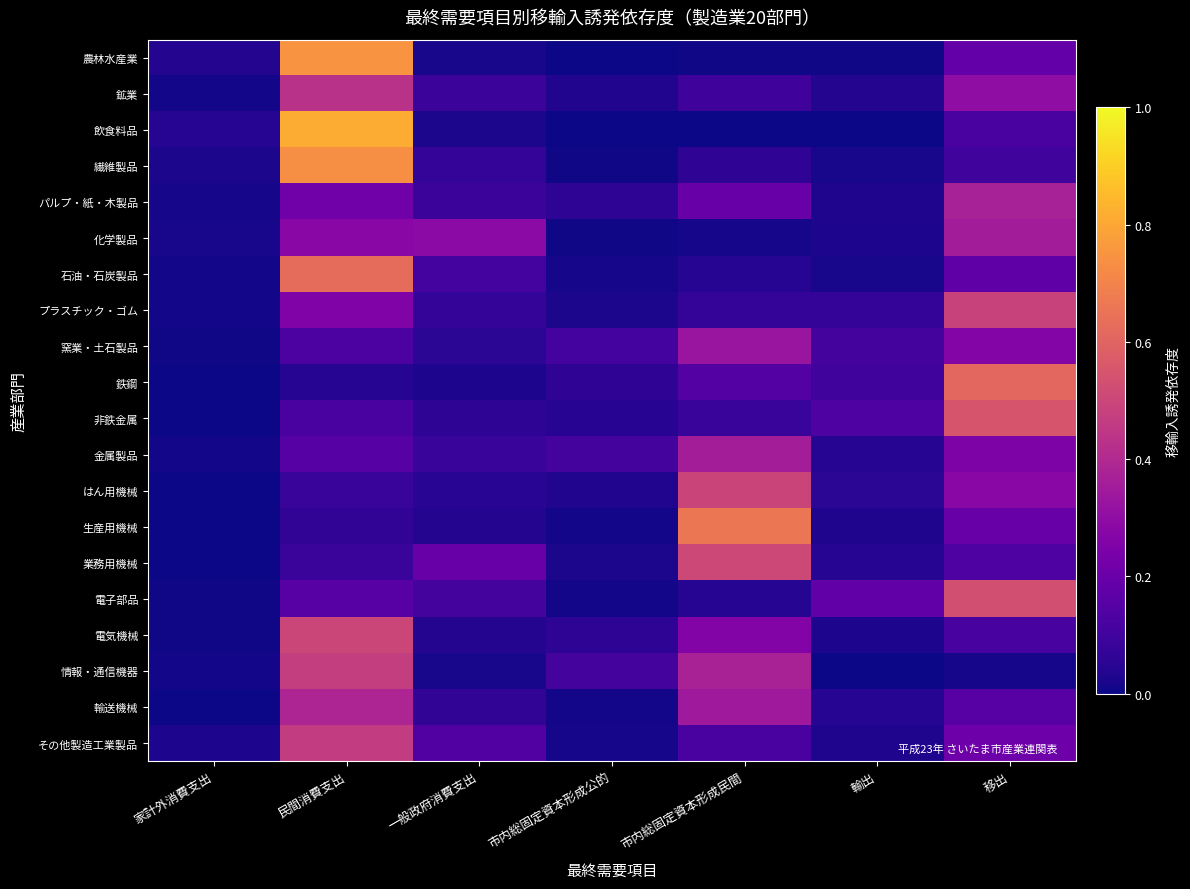

At 市内総固定資本形成公的, list the series in order from largest to smallest.

情報・通信機器, 金属製品, 窯業・土石製品, 鉄鋼, 電気機械, パルプ・紙・木製品, 非鉄金属, はん用機械, 鉱業, プラスチック・ゴム, 業務用機械, 石油・石炭製品, その他製造工業製品, 生産用機械, 輸送機械, 電子部品, 繊維製品, 化学製品, 農林水産業, 飲食料品